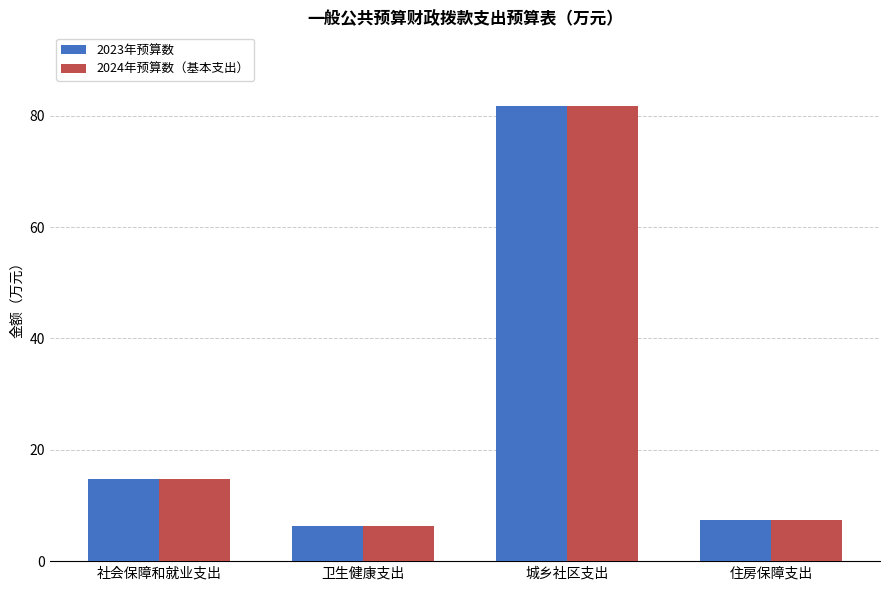

How many bars are there in total?

8